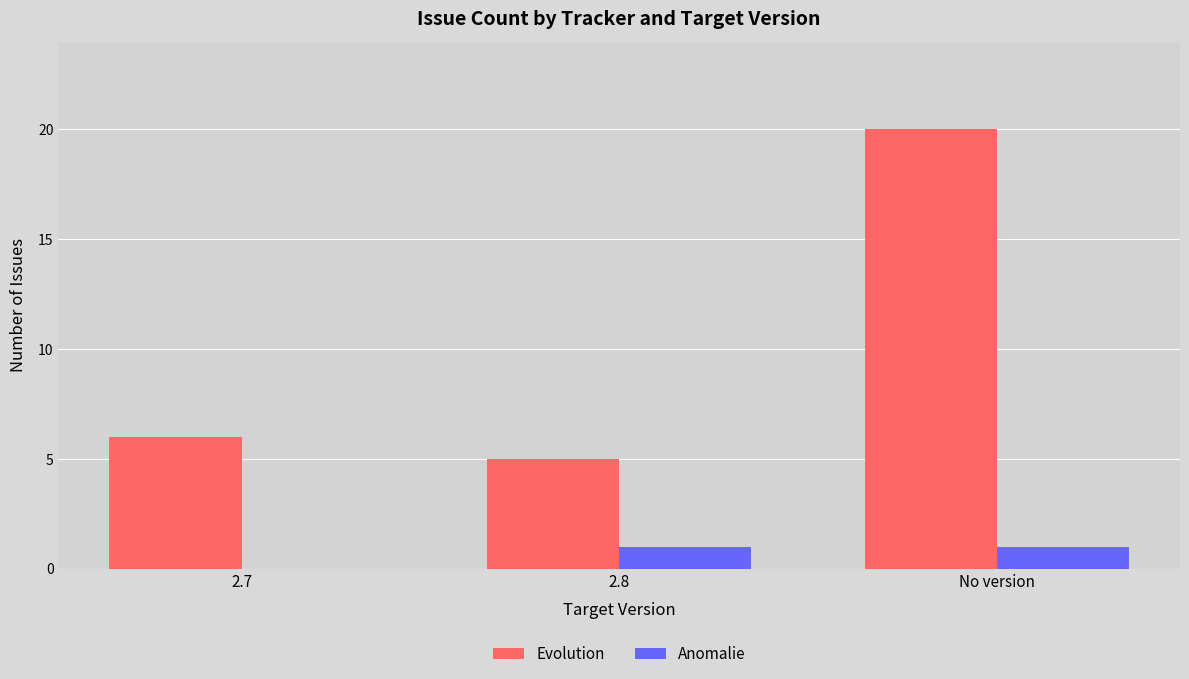

Are the bars horizontal?

No